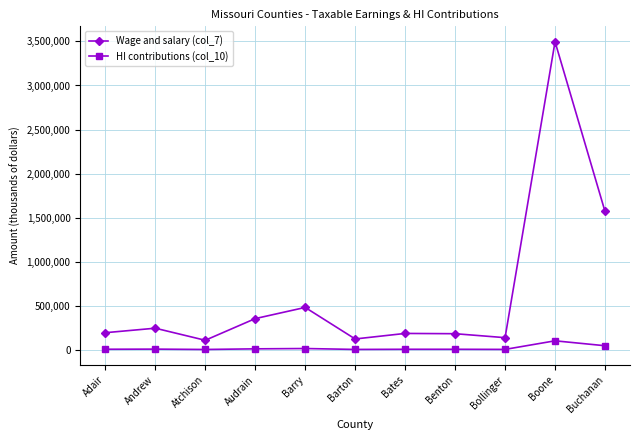

What is the difference between the highest and lowest values at Bates?

179802